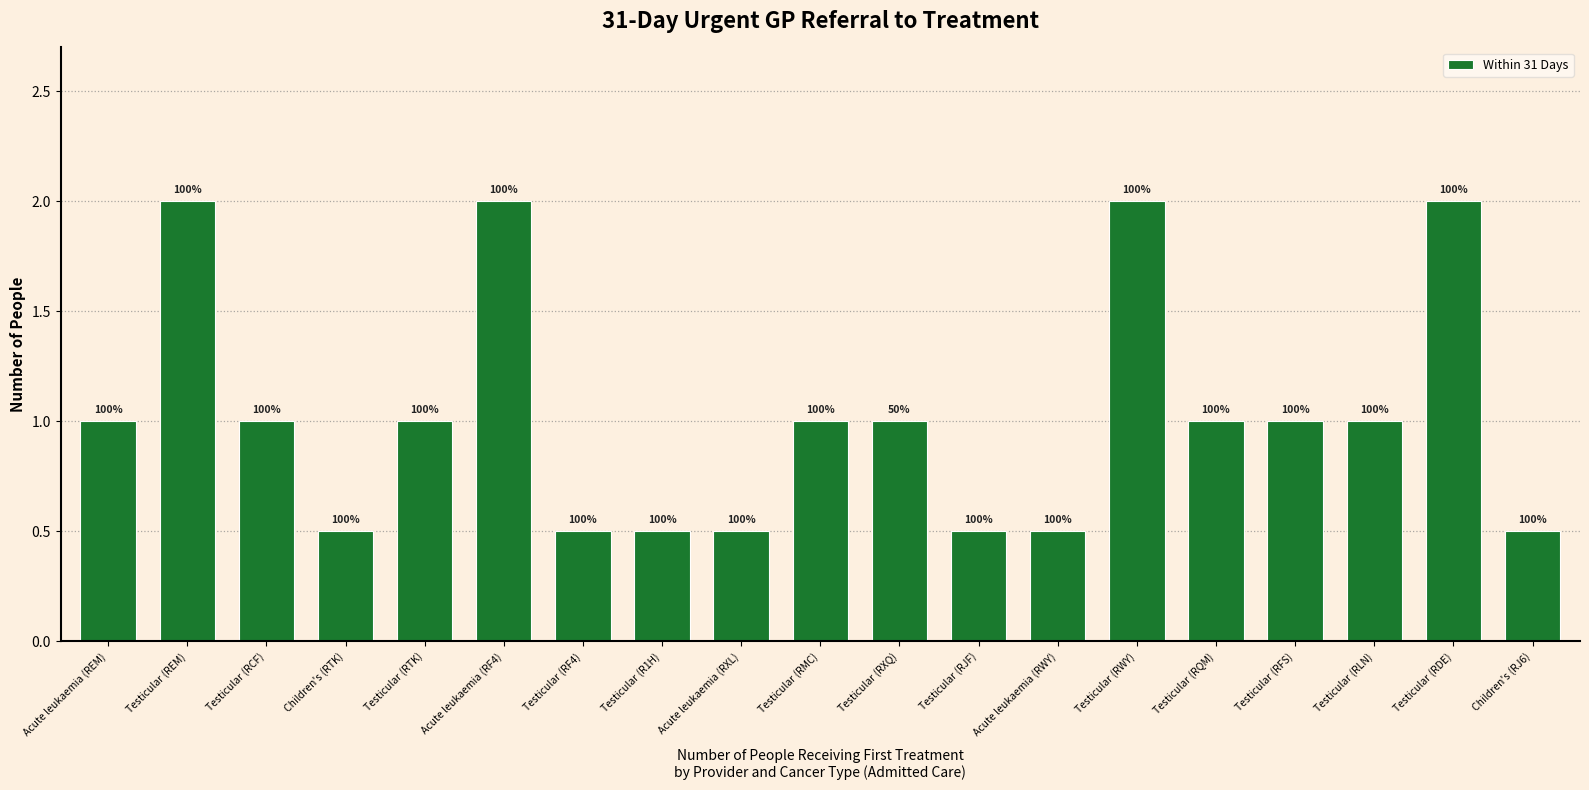

How many bars are there in total?

19